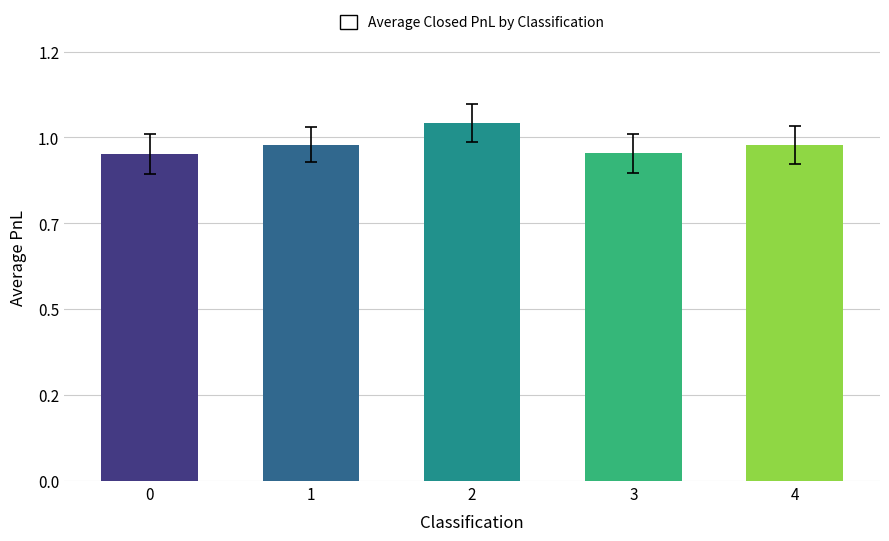

What is the ratio of the value at 3 to the value at 4?

1.0